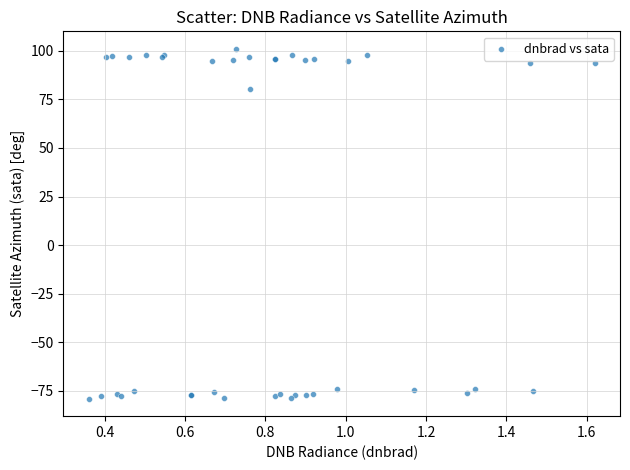

What Y value in the scatter plot is closest to 11?

80.2